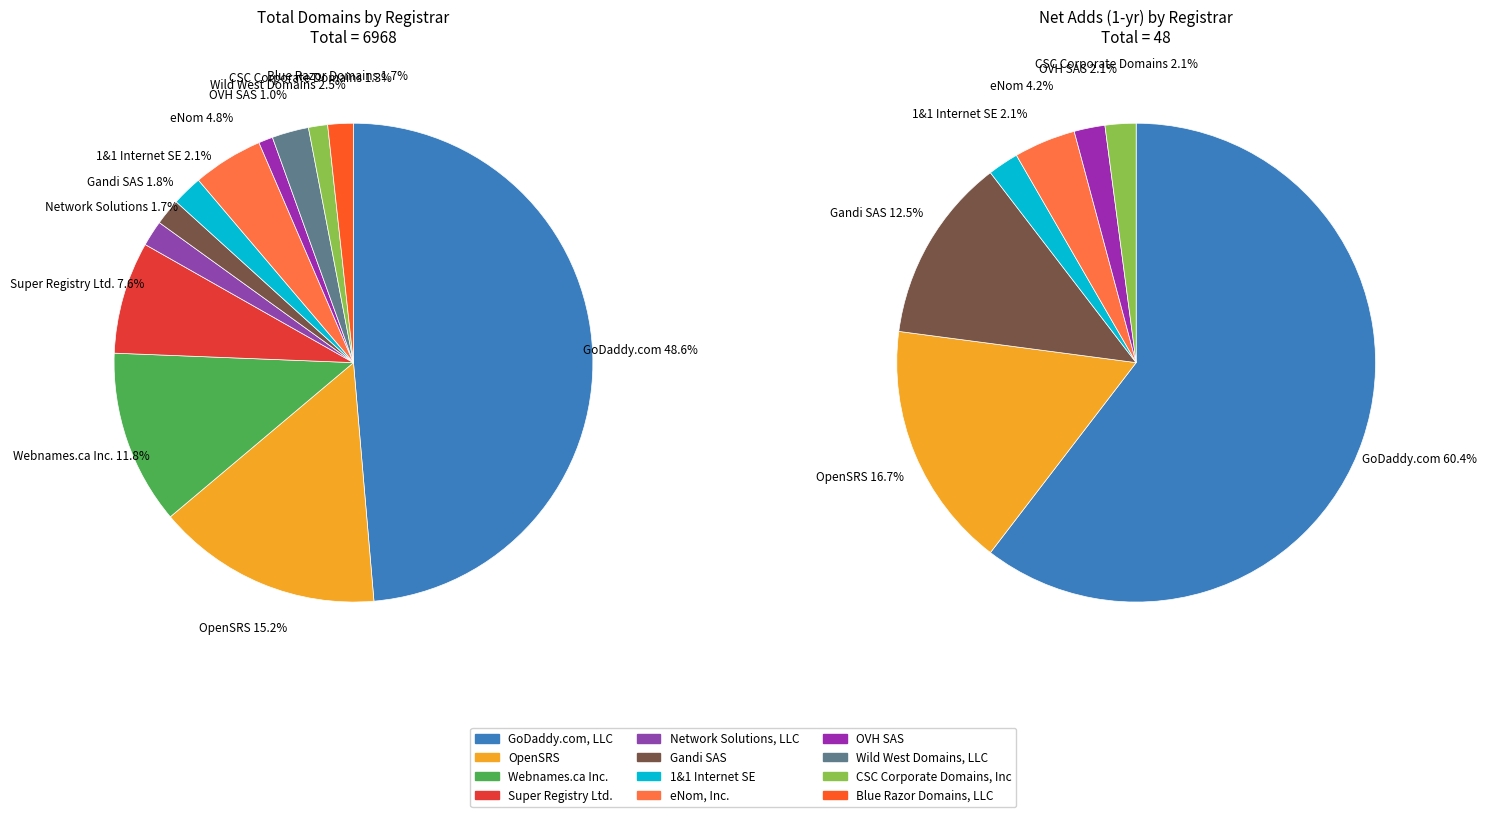

Which category has the smallest portion of the pie?

OVH SAS